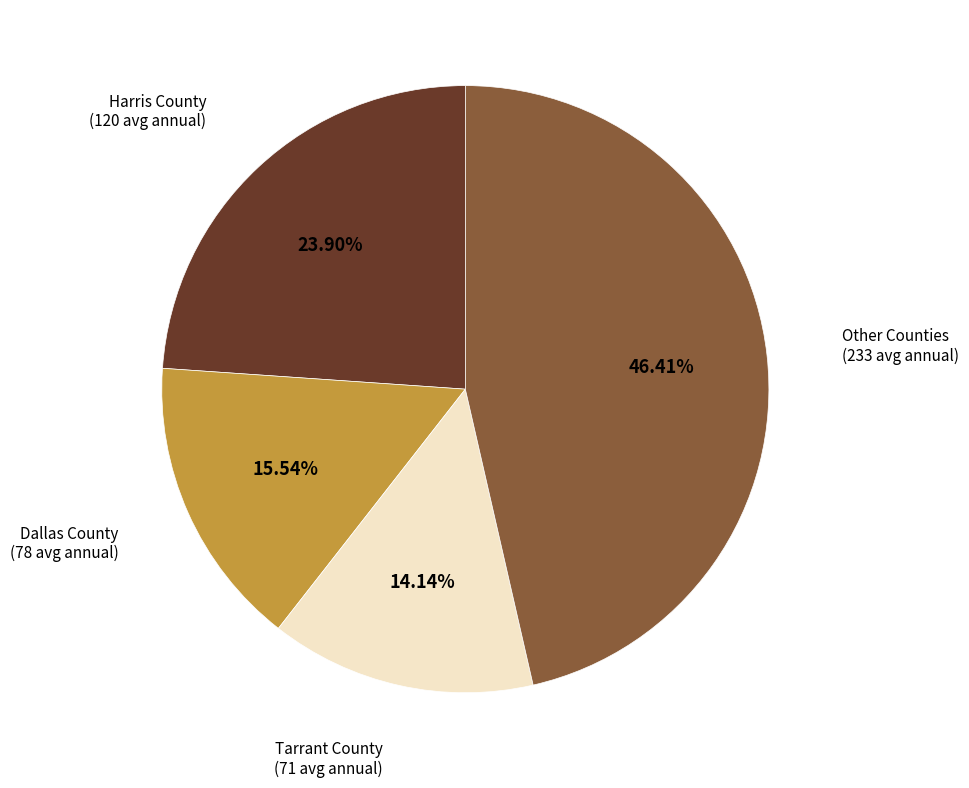

Between Dallas County and Tarrant County, which is larger?

Dallas County